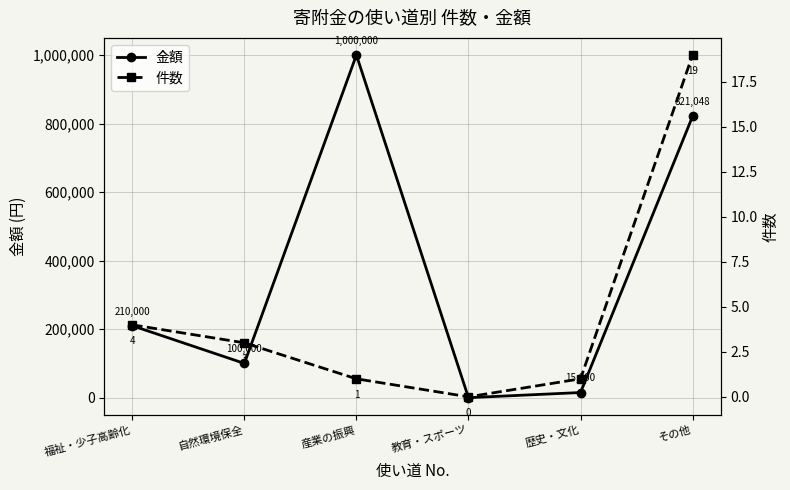

Is it true that 件数 equals 0 at 教育・スポーツ?

True